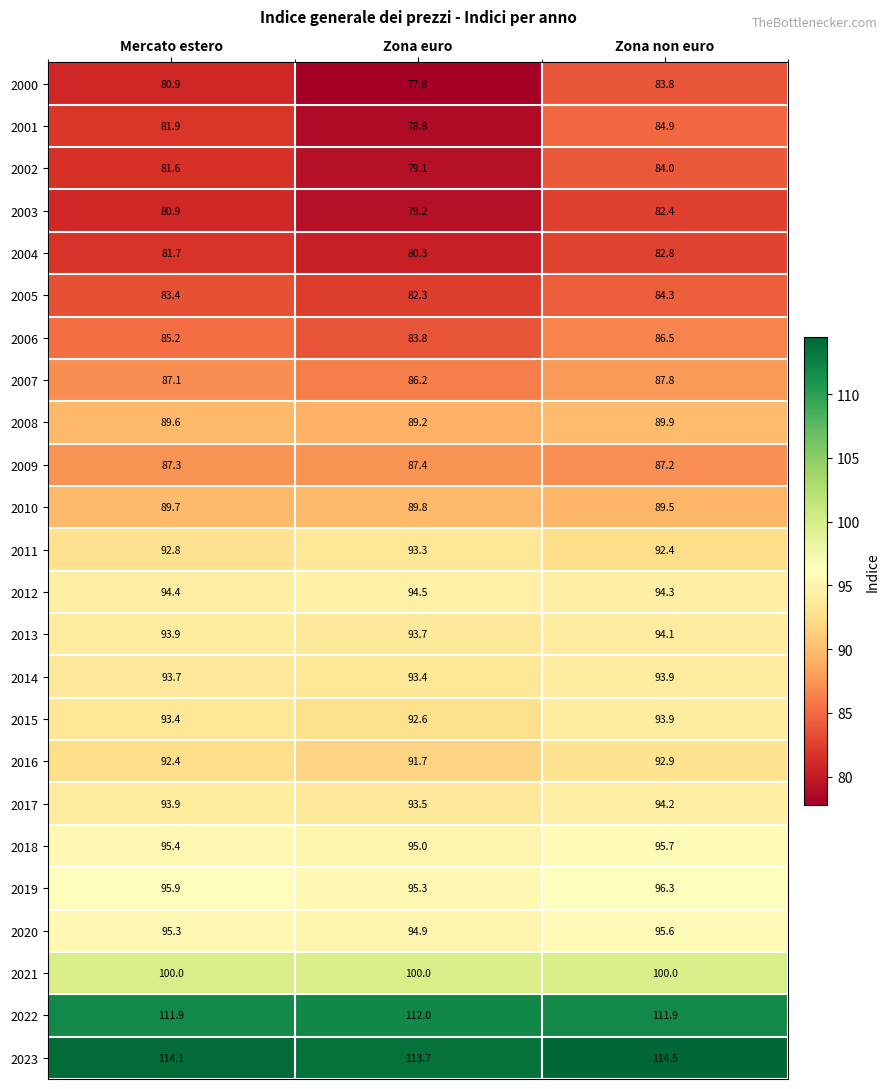

At which label does 2015 first exceed 93?

Mercato estero